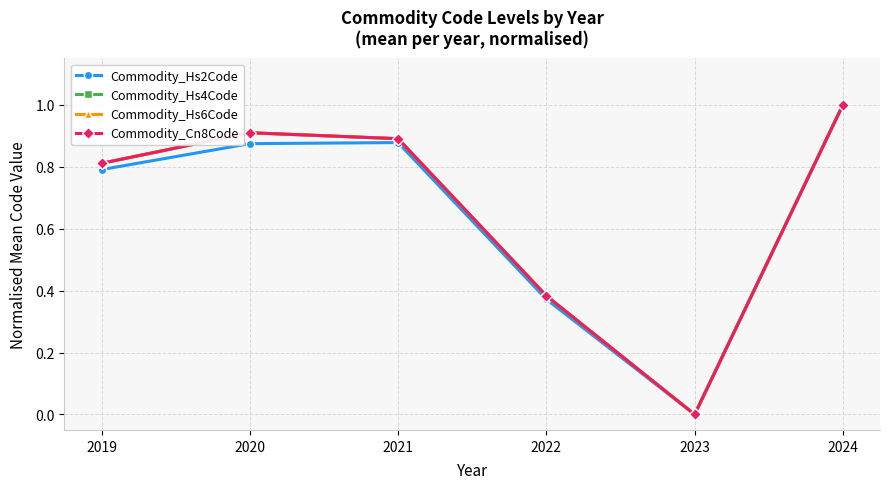

Count the number of categories in the chart.

6